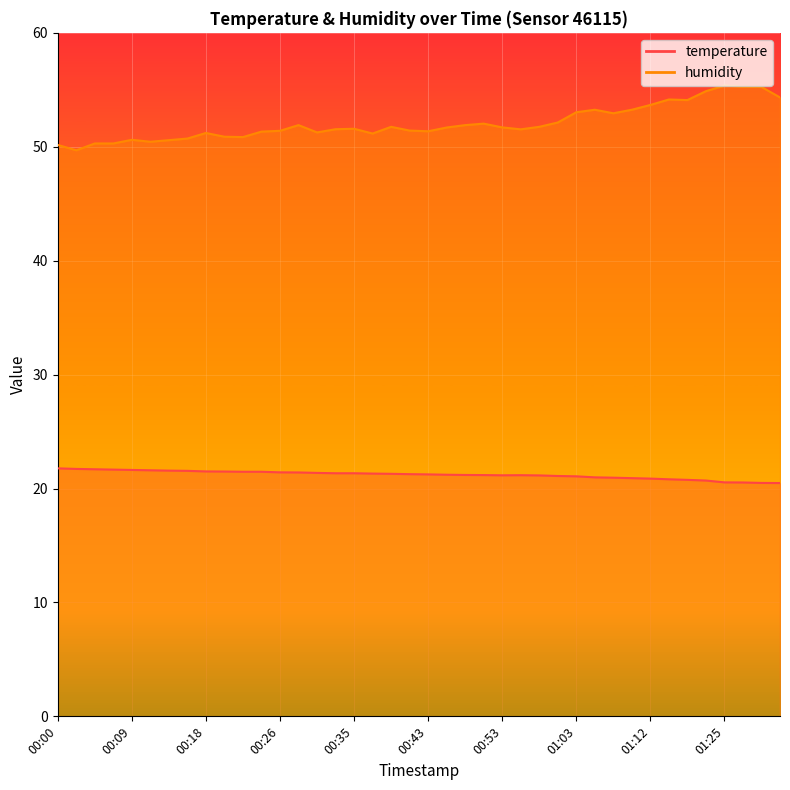

The humidity series shows 31.6 at 00:41. True or false?

False